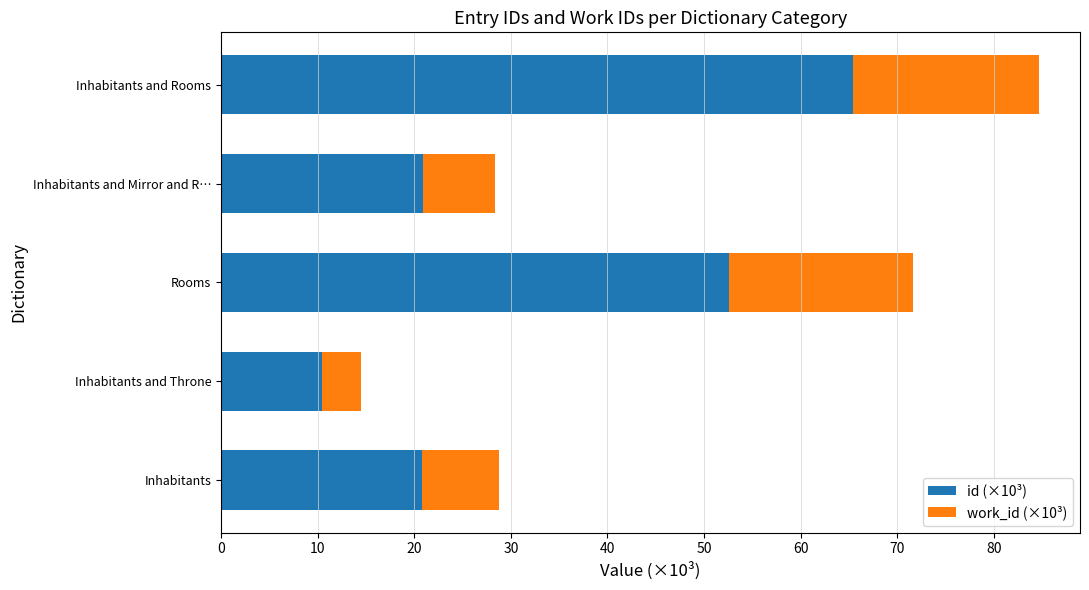

What is the difference between the id (×10³) values at Inhabitants and Mirror and R… and Inhabitants and Throne?

10.4